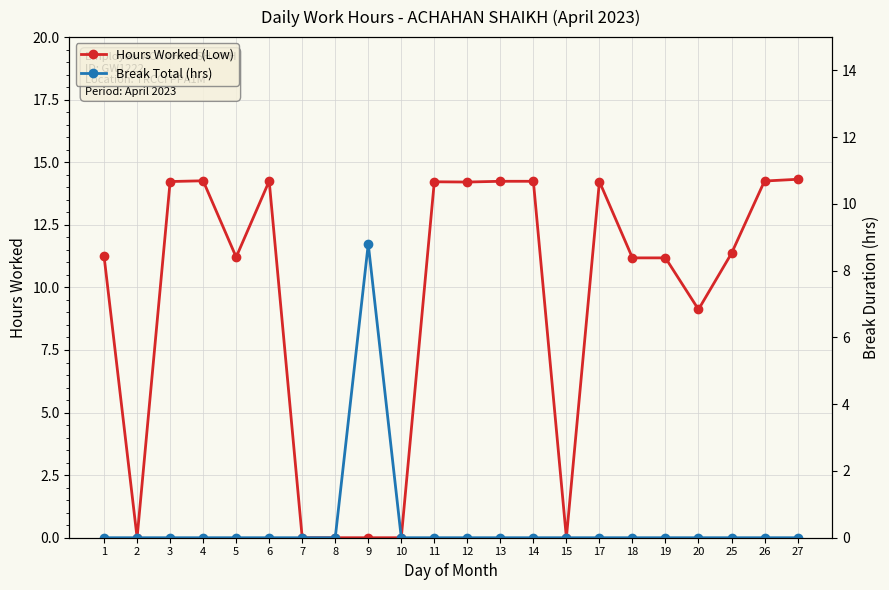

Reading left to right, what are all the values shown in this chart?

Hours Worked (Low): 11.2	0.0	14.2	14.3	11.2	14.2	0.0	0.0	0.0	0.0	14.2	14.2	14.2	14.2	0.0	14.2	11.2	11.2	9.1	11.4	14.2	14.3
Break Total (hrs): 0.0	0.0	0.0	0.0	0.0	0.0	0.0	0.0	8.8	0.0	0.0	0.0	0.0	0.0	0.0	0.0	0.0	0.0	0.0	0.0	0.0	0.0